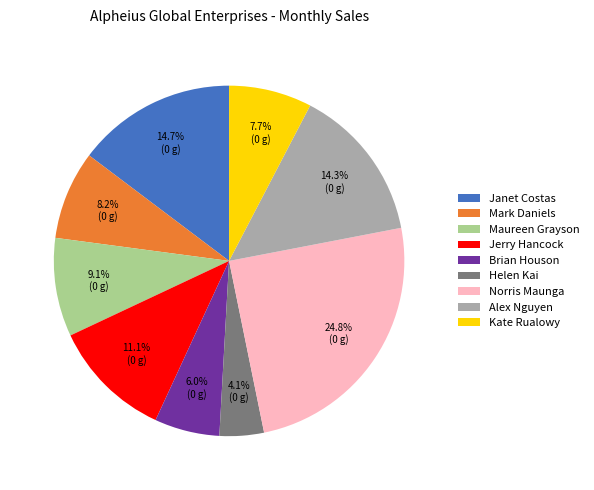

Does Brian Houson represent more than half of the total?

No